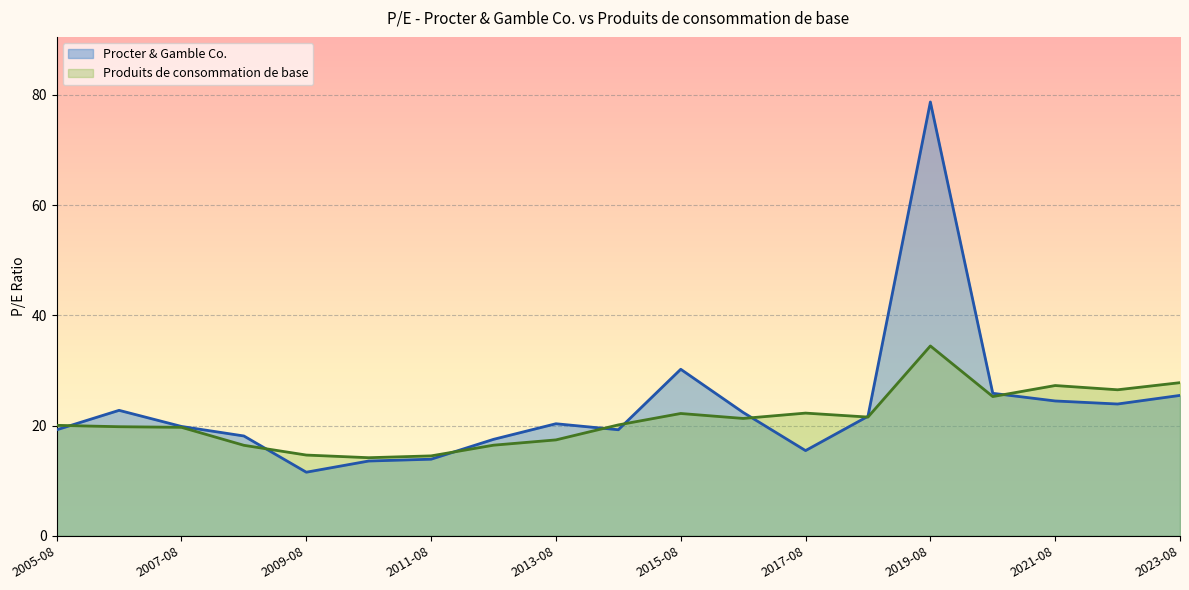

How many interior local peaks does the Produits de consommation de base series have?

4